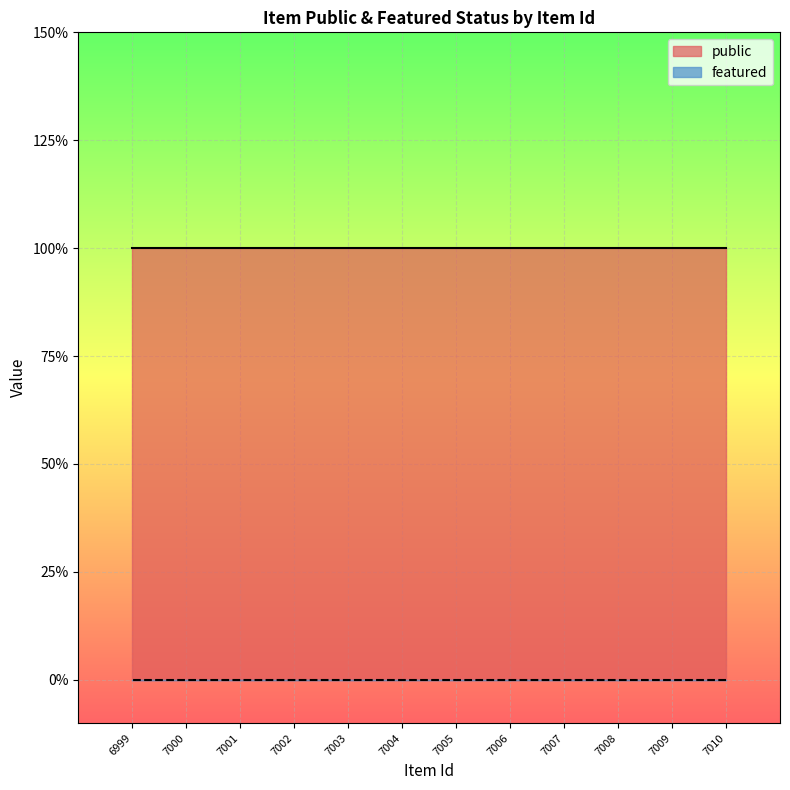

True or false: featured and public intersect in this chart.

False